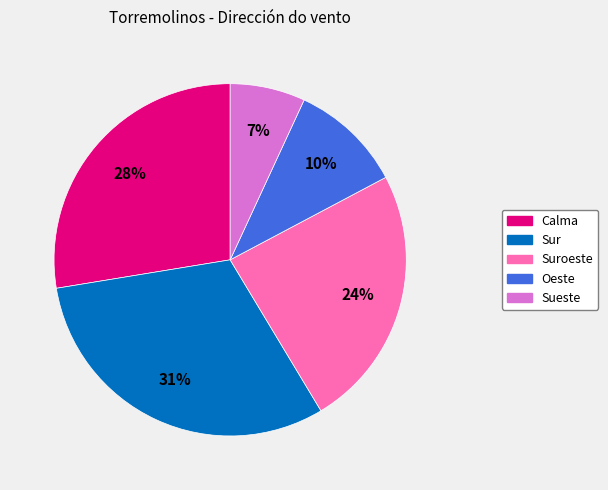

To the nearest percent, what is the combined percentage of Oeste and Sueste?

17%